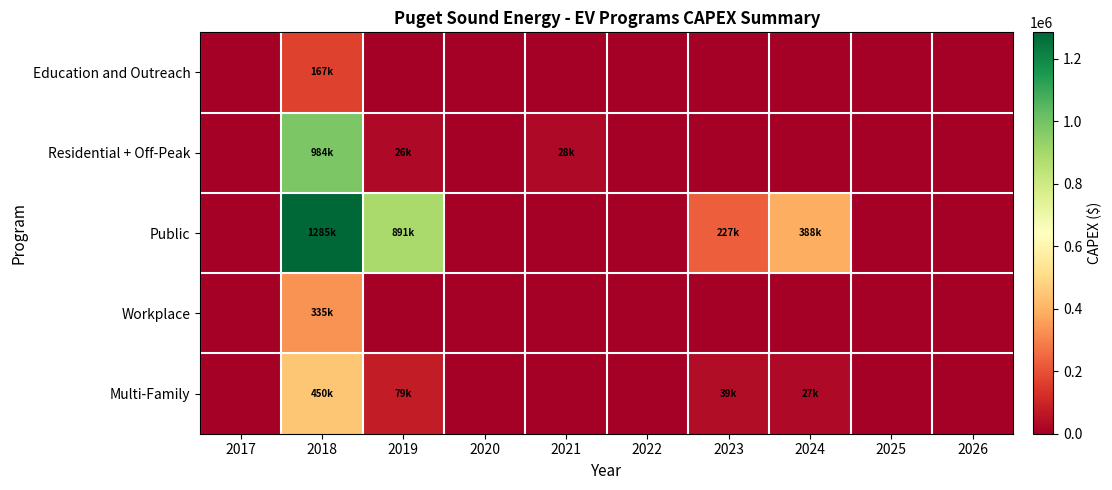

Rank the series at 2024 from highest to lowest value.

Public, Multi-Family, Education and Outreach, Residential + Off-Peak, Workplace